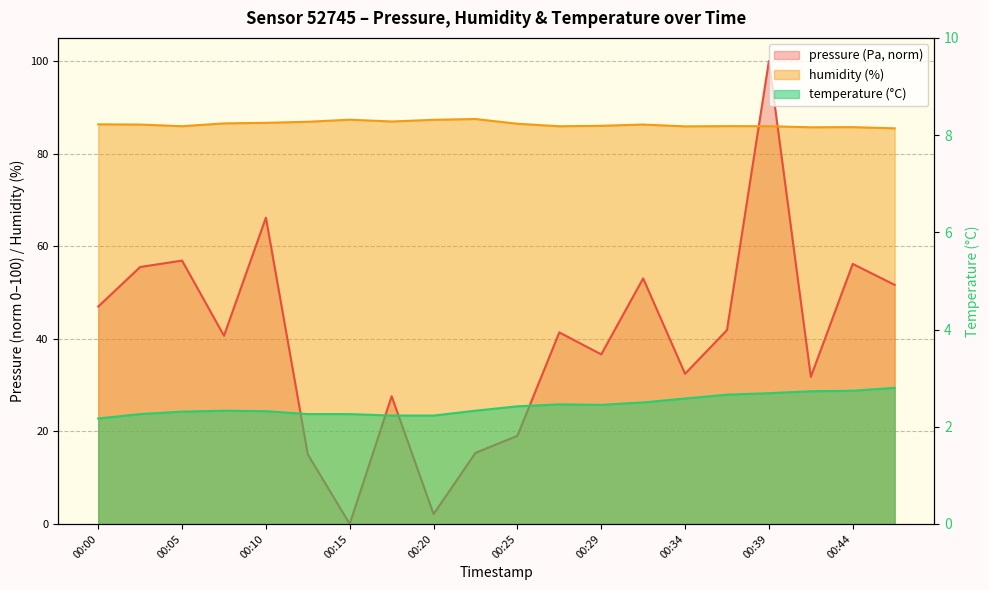

Which category has the lowest value in the pressure series?

00:15